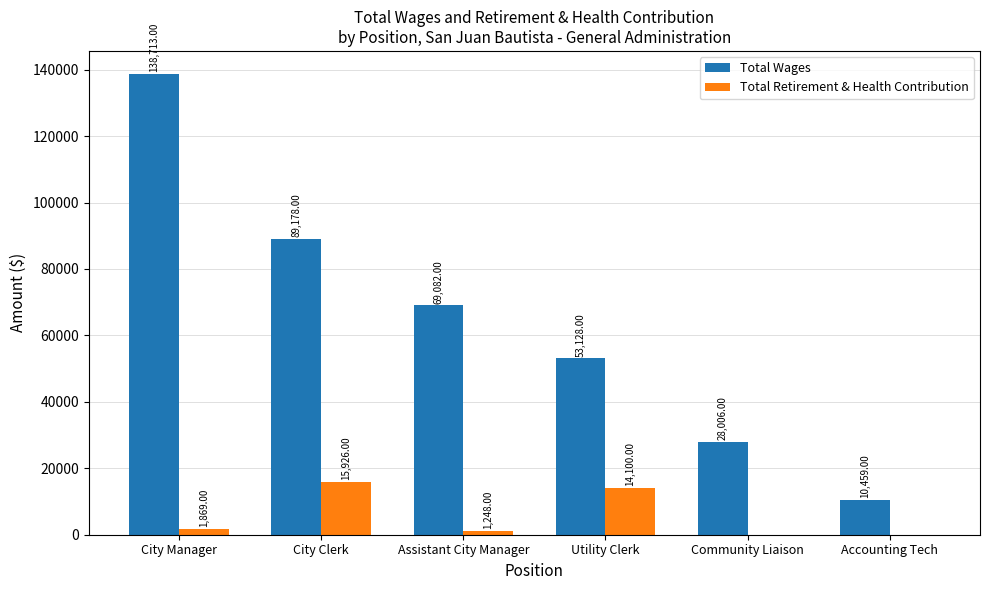

True or false: Total Retirement & Health Contribution has a value of 24600 at Utility Clerk.

False